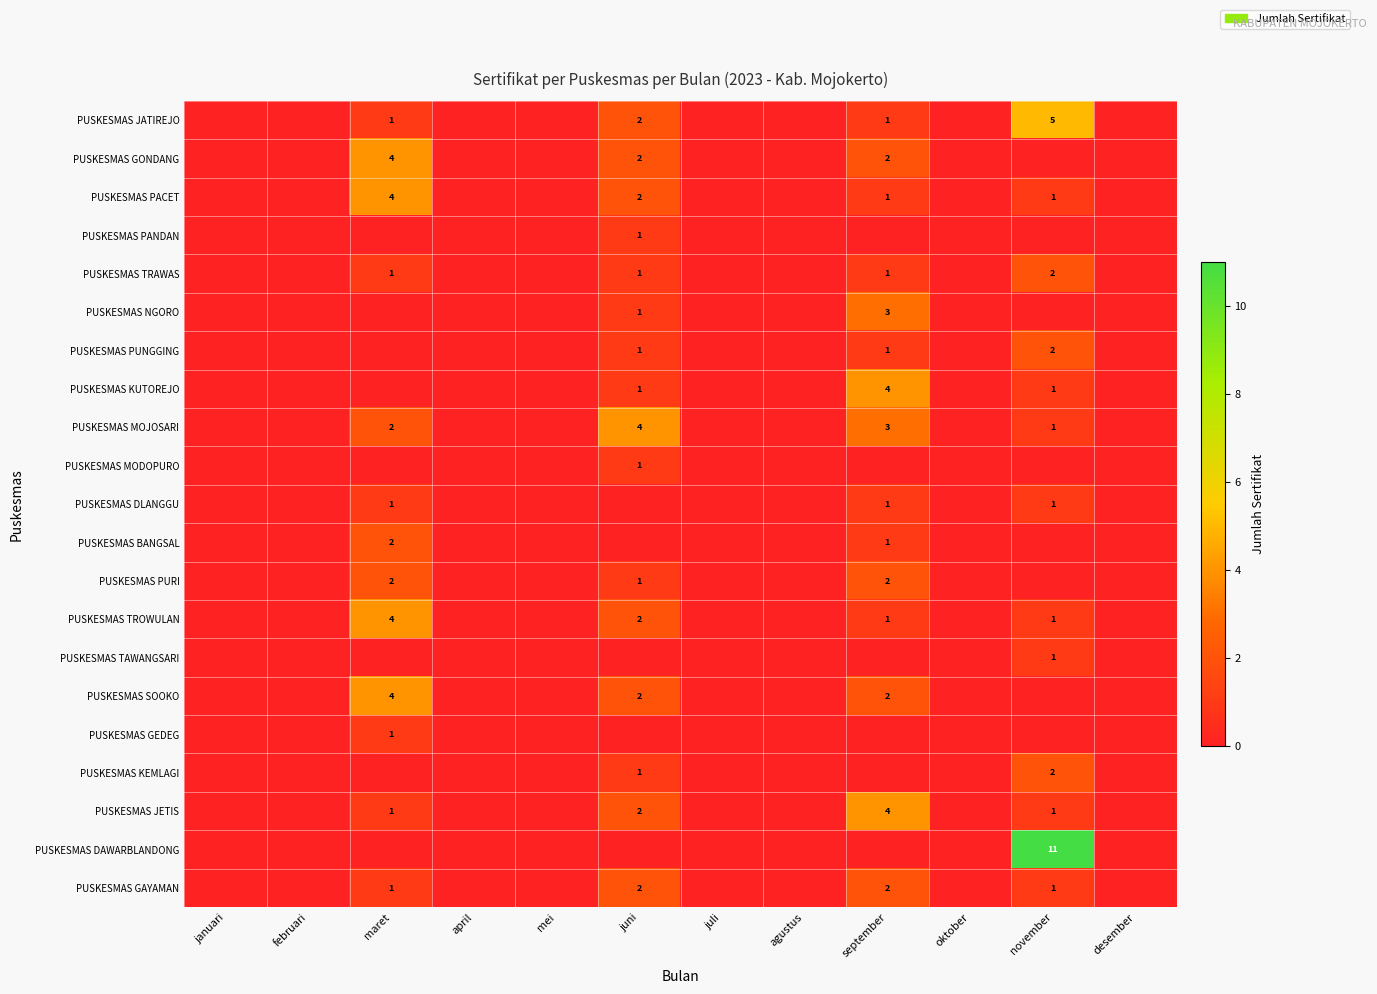

Is it true that PUSKESMAS JETIS equals 4 at september?

True